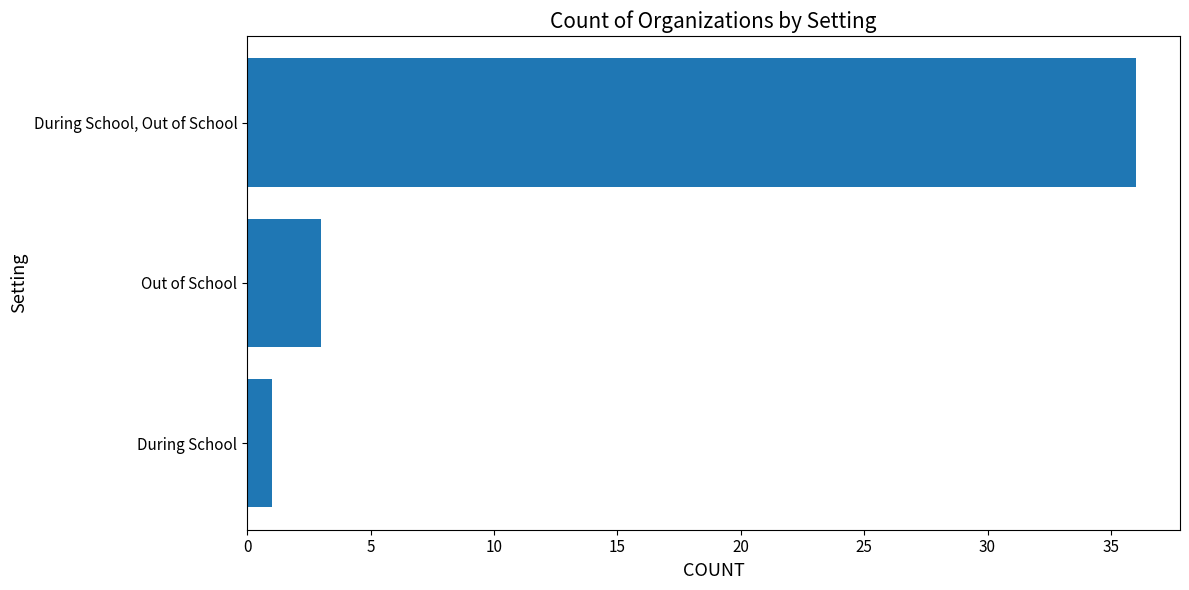

Reading bottom to top, what are all the values shown in this chart?

During School=1	Out of School=3	During School, Out of School=36